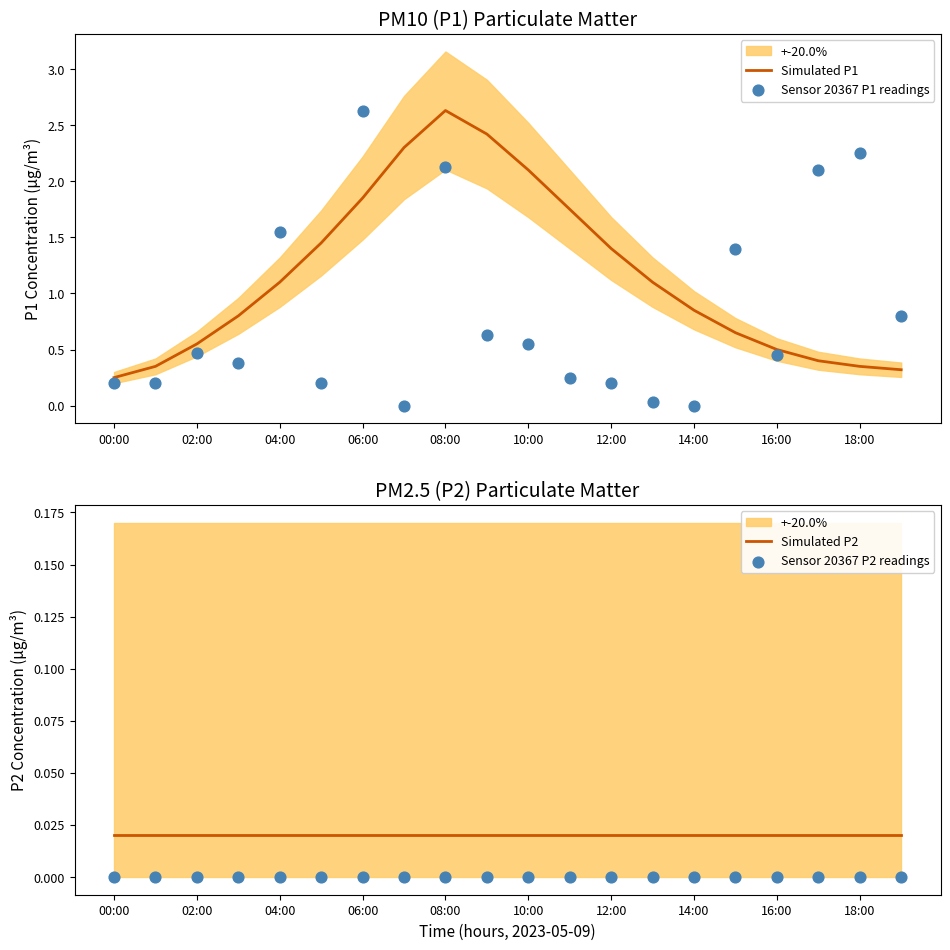

At how many categories does at least one series exceed 1?

13